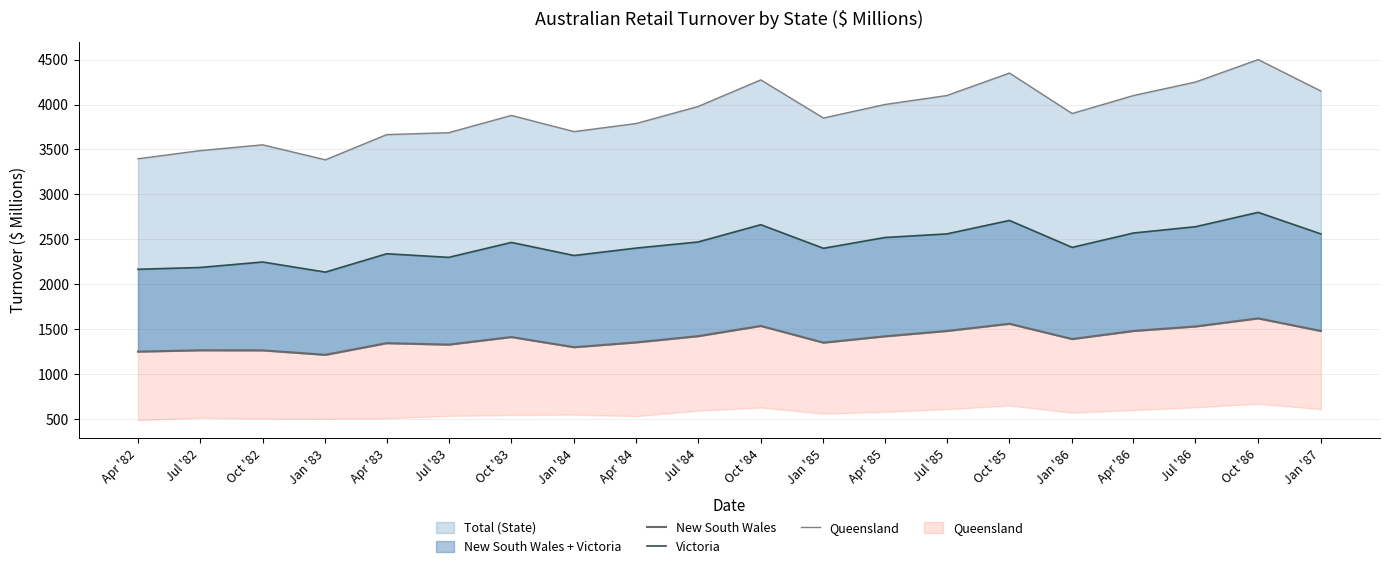

How many data points in Queensland are less than 3900?

10